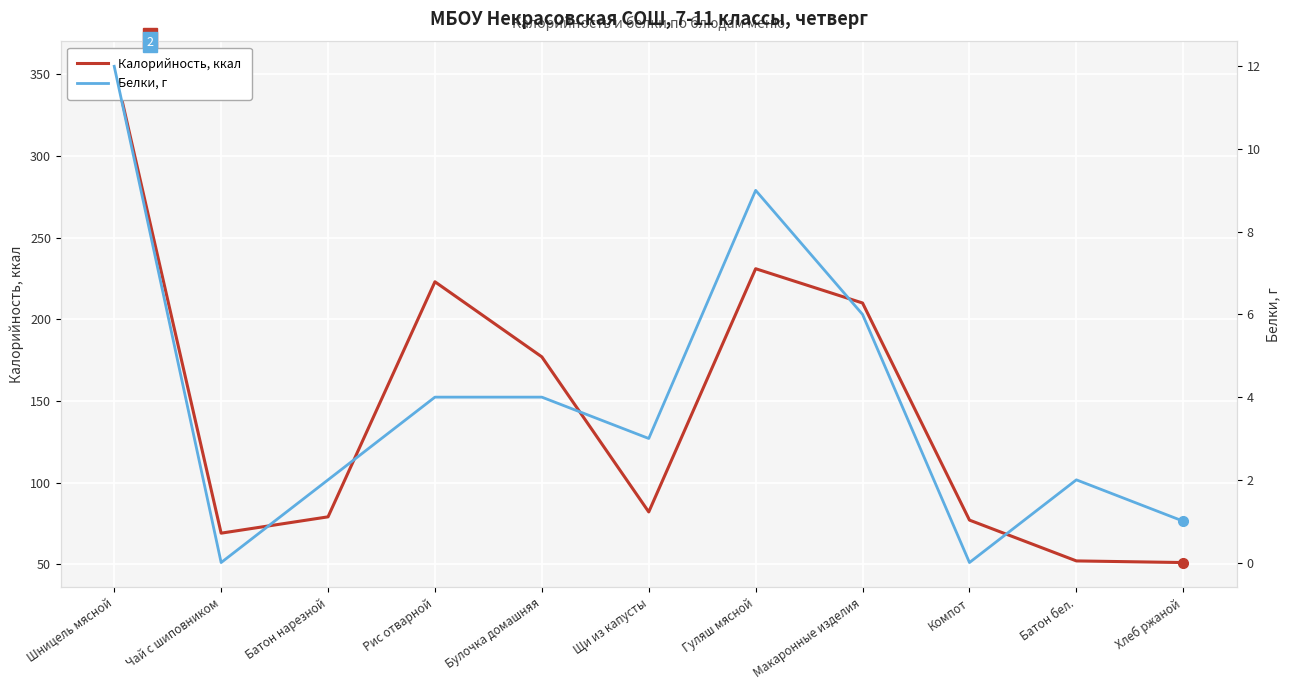

Which category has the lowest value across all series?

Чай с шиповником